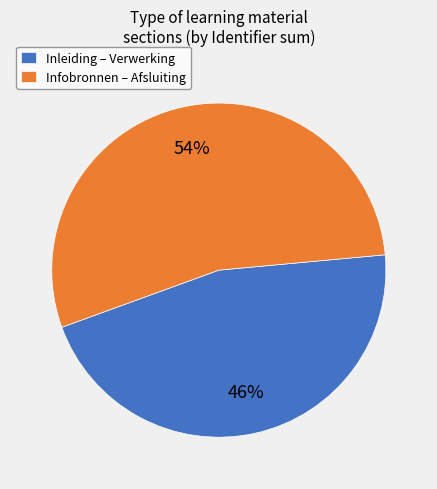

To the nearest percent, what is the average slice percentage?

50%